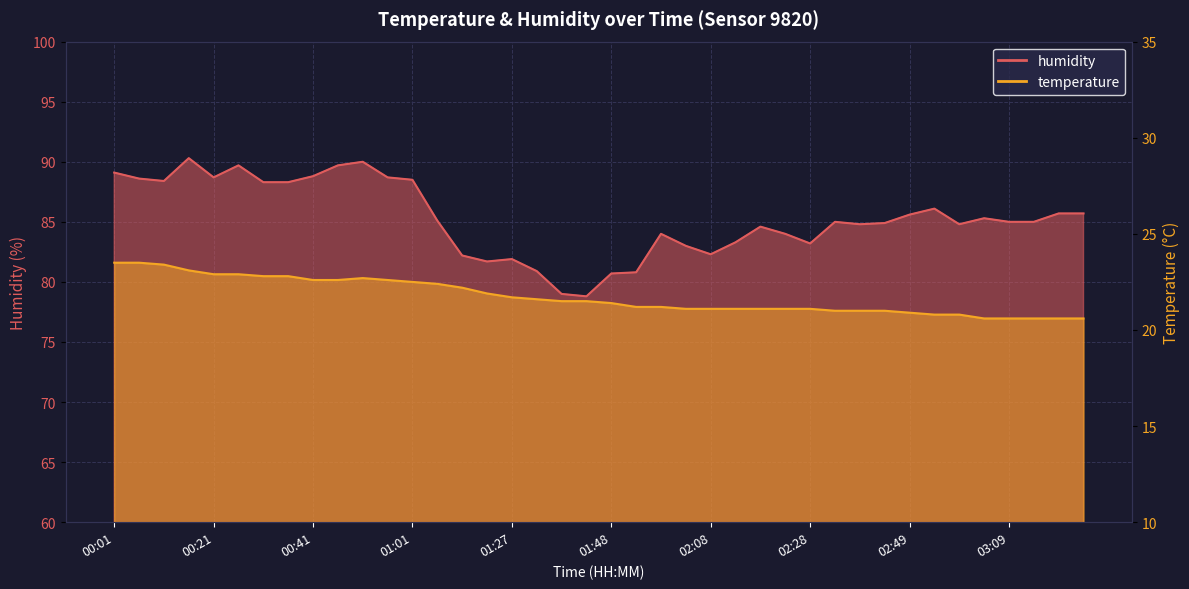

Between 01:01 and 02:54, which is larger?

01:01